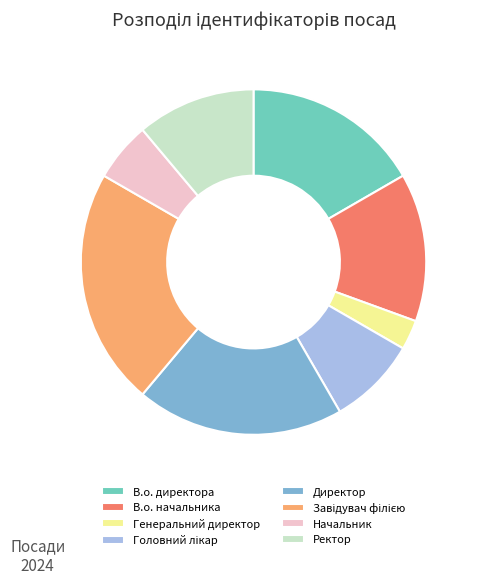

Is there a majority slice in this chart?

No